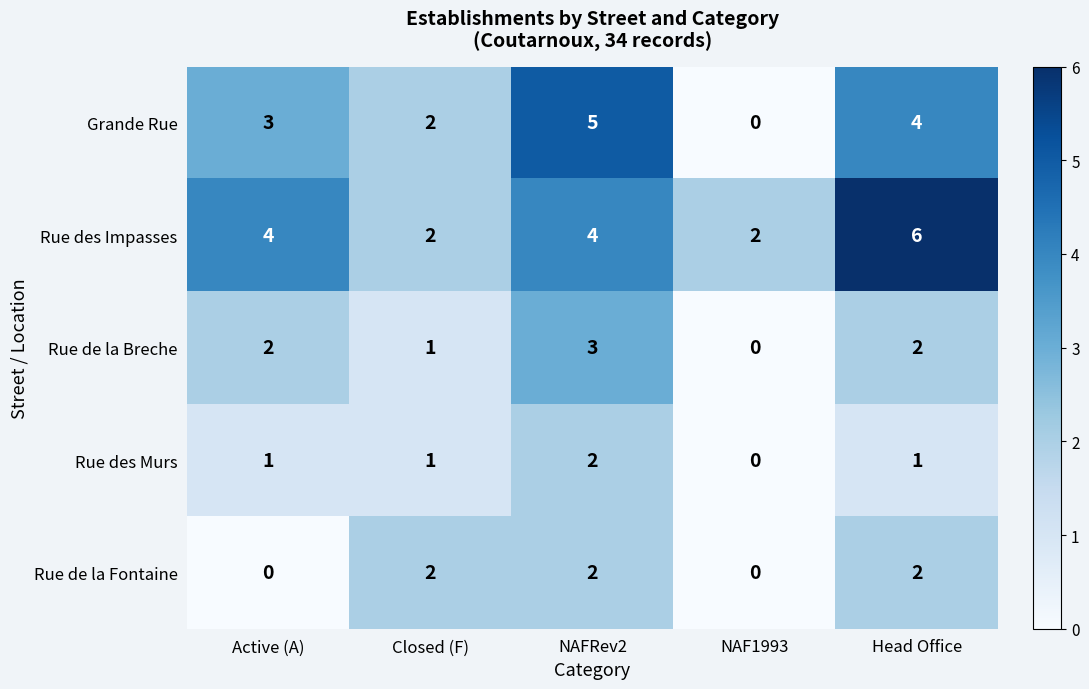

Which series has the largest range (max minus min)?

Grande Rue